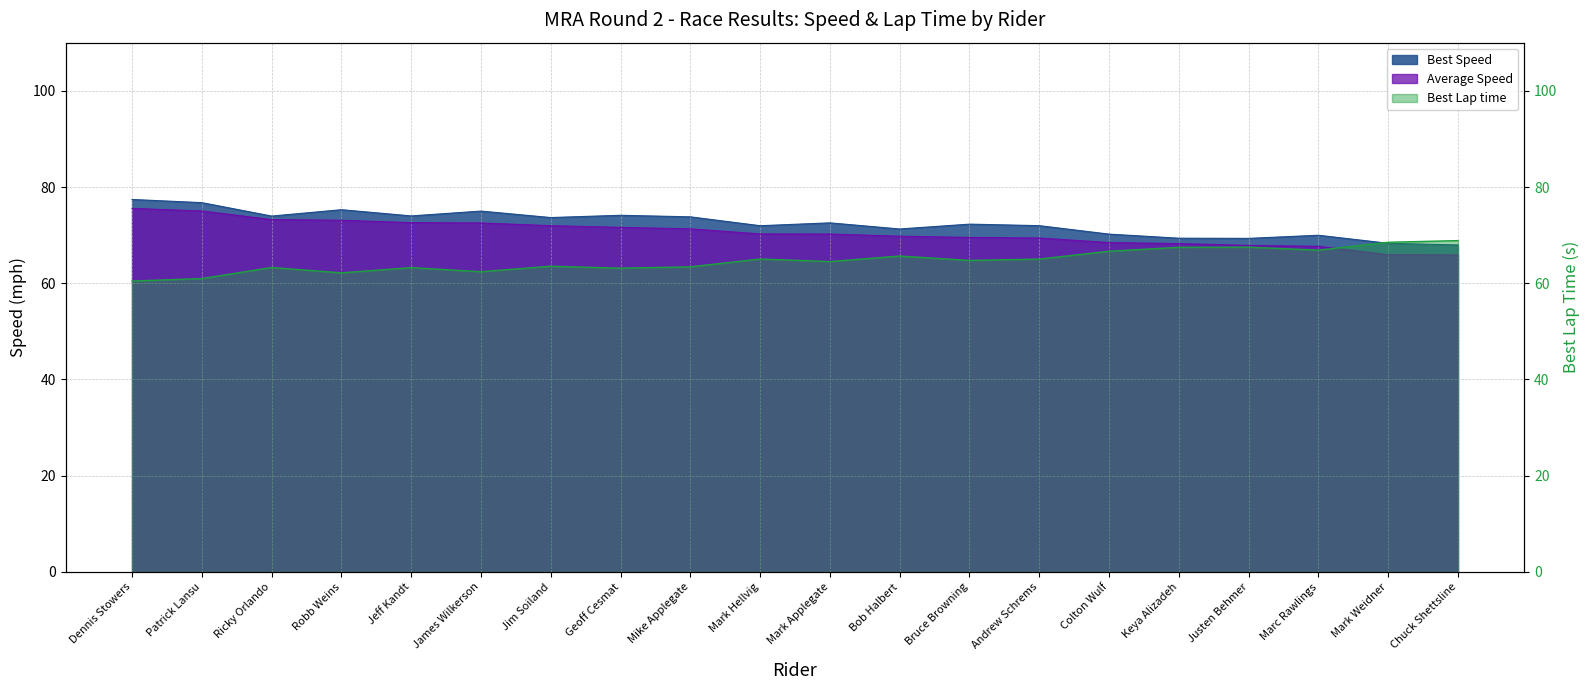

What is the greatest value displayed?

77.4